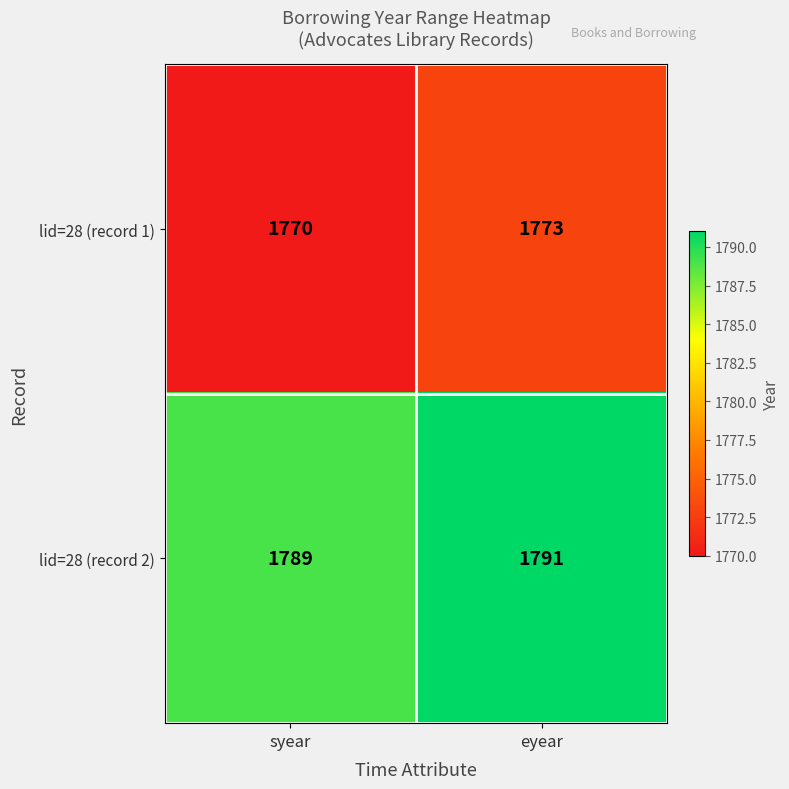

At which label is lid=28 (record 1) closest to 1771?

syear